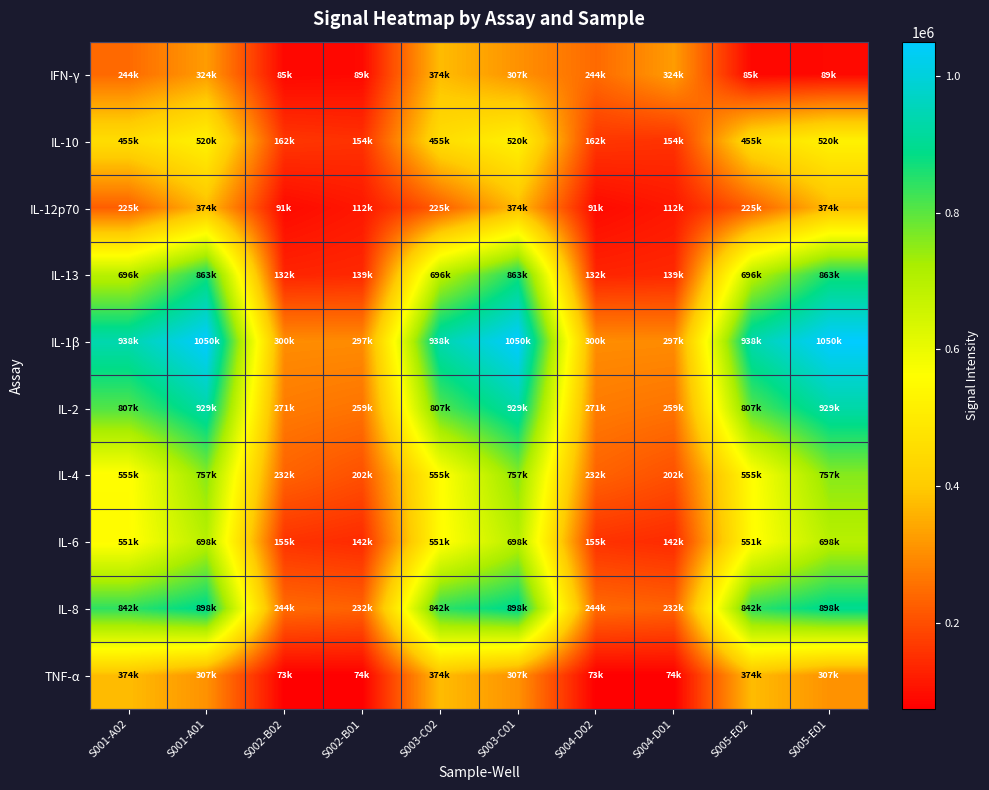

At how many categories does at least one series exceed 561432?

6